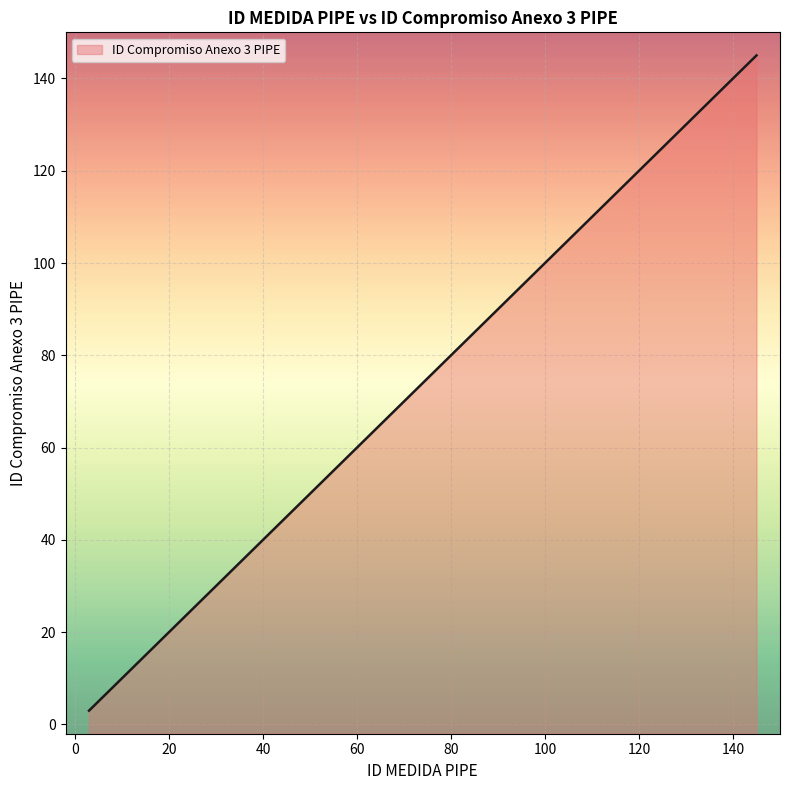

What is the difference between the second highest and second lowest values?

129